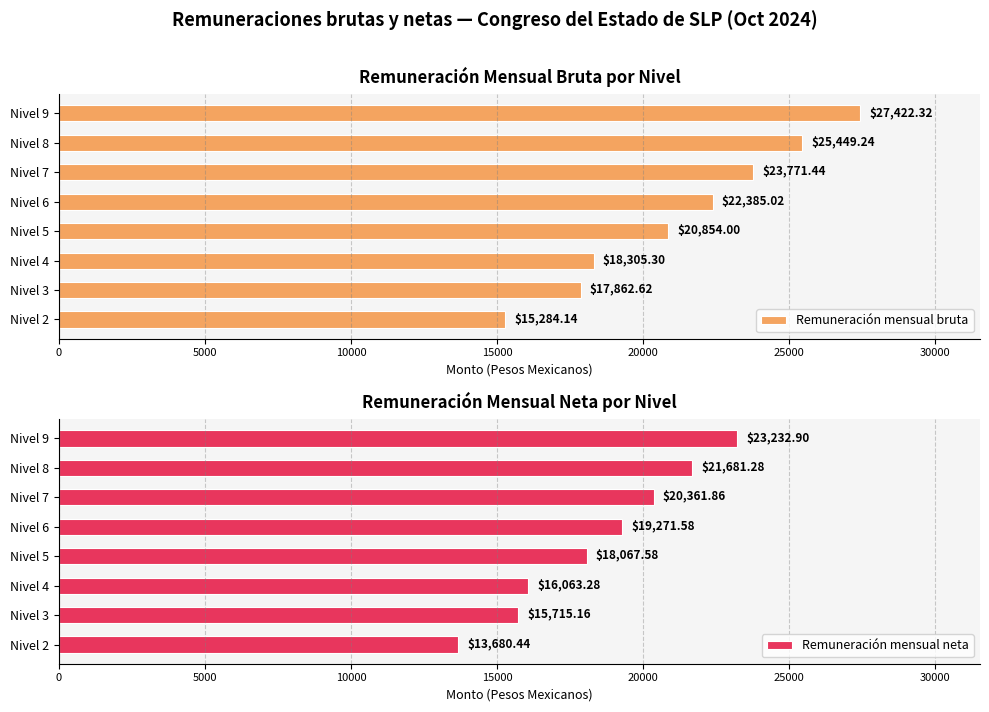

Rank the categories by Remuneración mensual bruta value from highest to lowest.

Nivel 9, Nivel 8, Nivel 7, Nivel 6, Nivel 5, Nivel 4, Nivel 3, Nivel 2